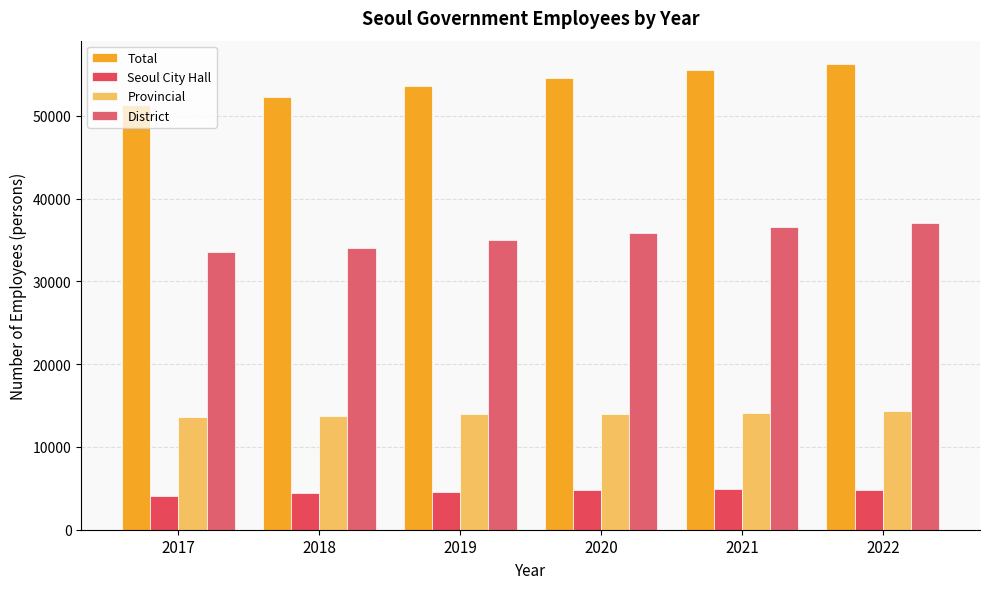

At how many categories does at least one series exceed 10115?

6